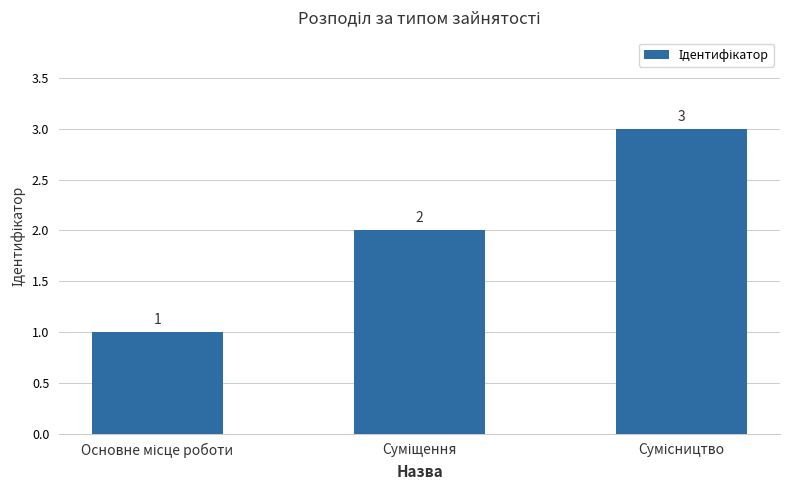

Reading left to right, what are all the values shown in this chart?

1	2	3